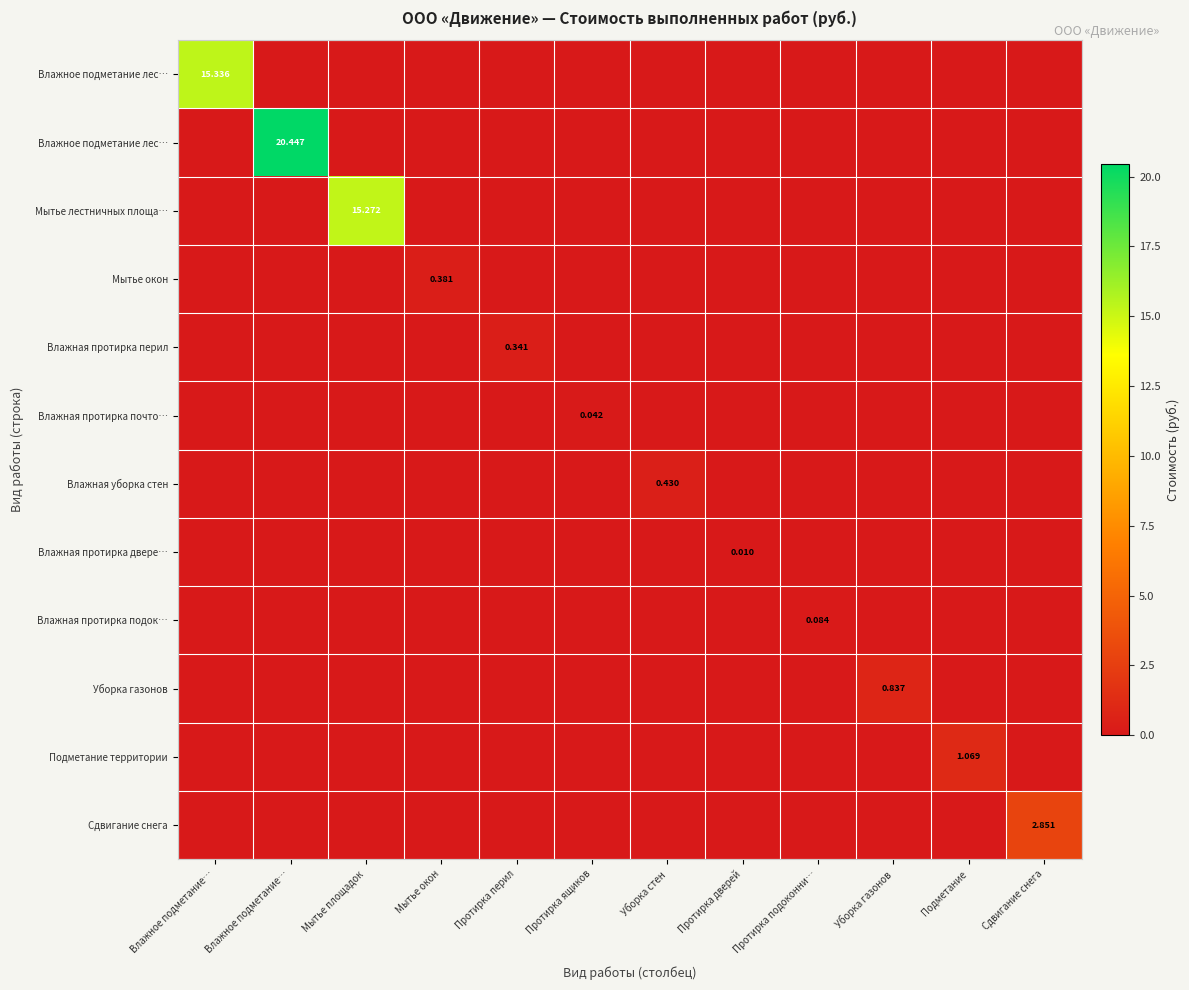

At which category is the sum across all series the highest?

Влажное подметание…